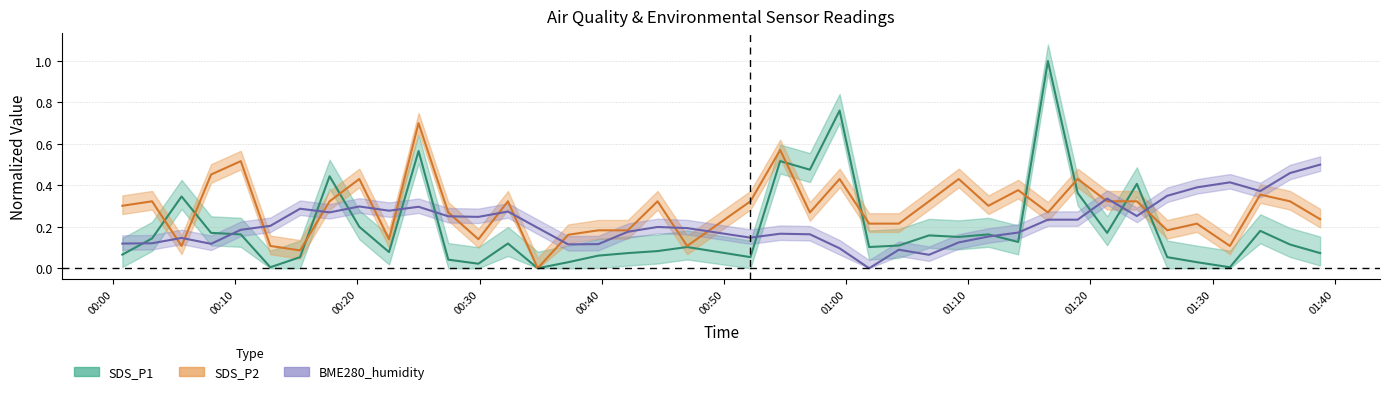

True or false: SDS_P1 has more than 2 points higher than both neighbors.

True